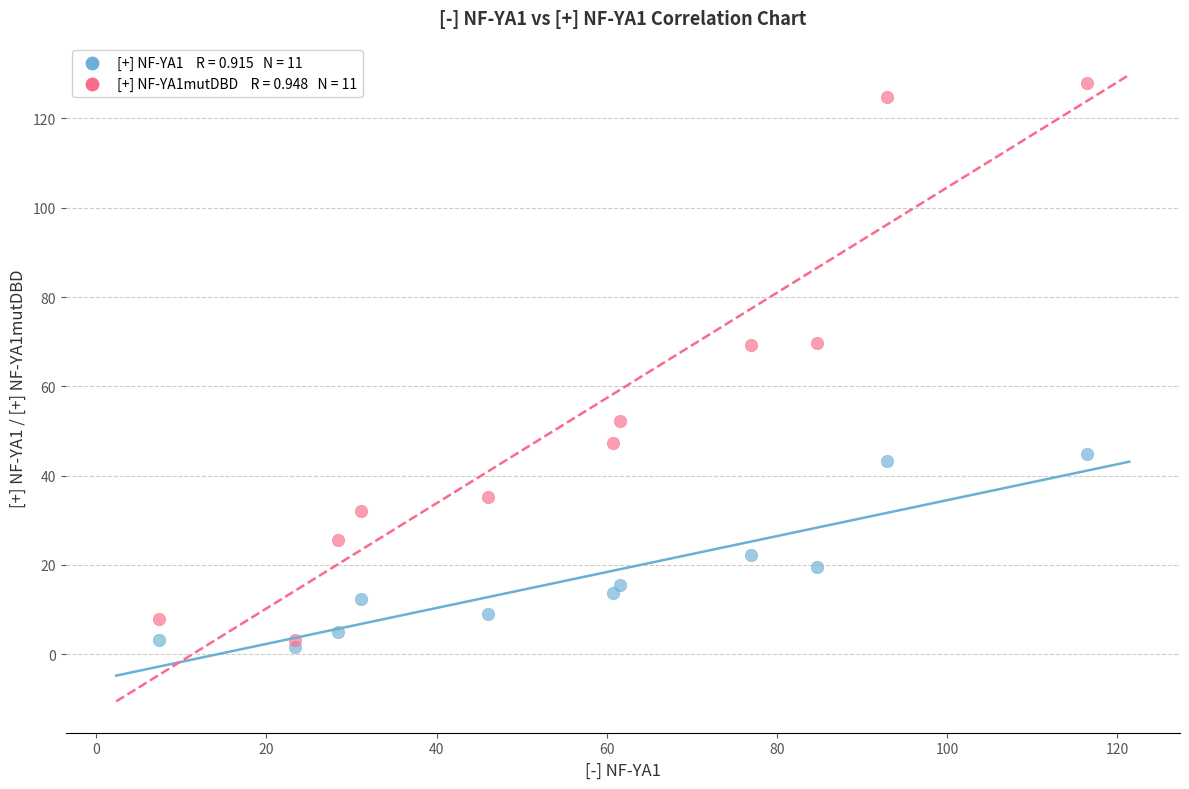

Across all data points, what is the range of Y values (max minus min)?

126.3